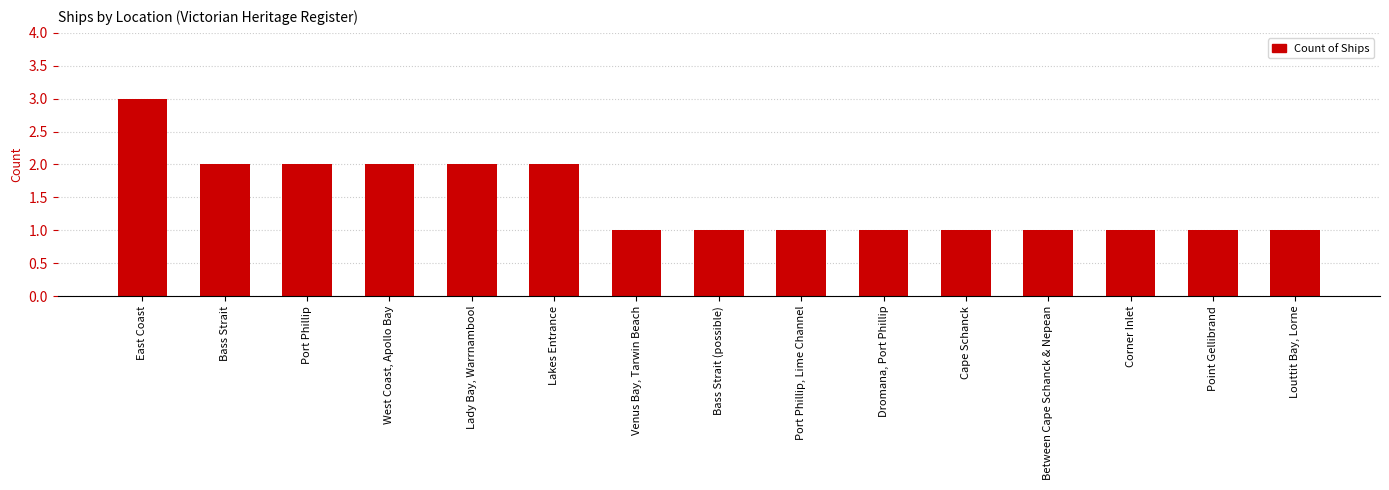

What is the greatest value displayed?

3